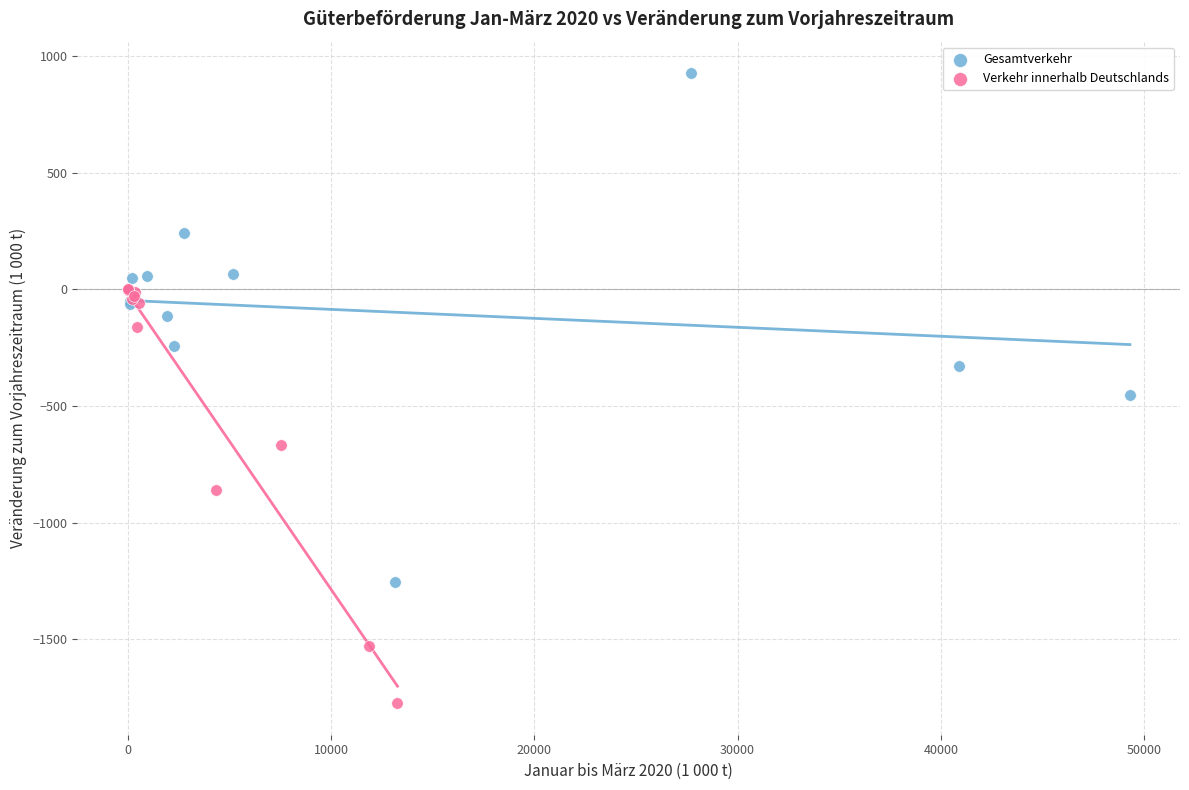

What are all the series names shown in the legend?

Gesamtverkehr, Verkehr innerhalb Deutschlands